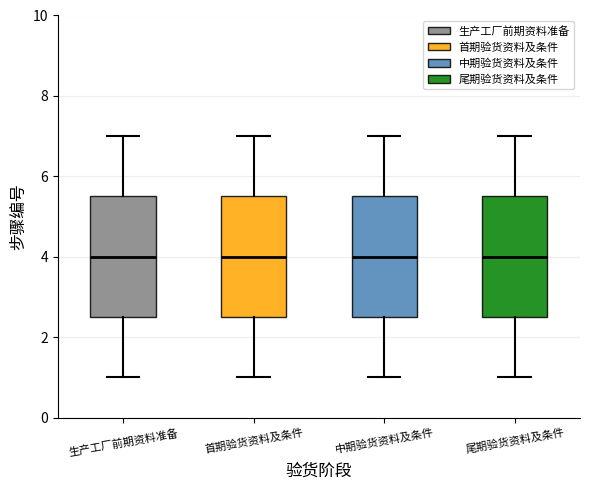

Where does the upper whisker of the box for 生产工厂前期资料准备 end on the y-axis? The values are not printed on the chart, so give them approximately, as read against the axis.

7.0